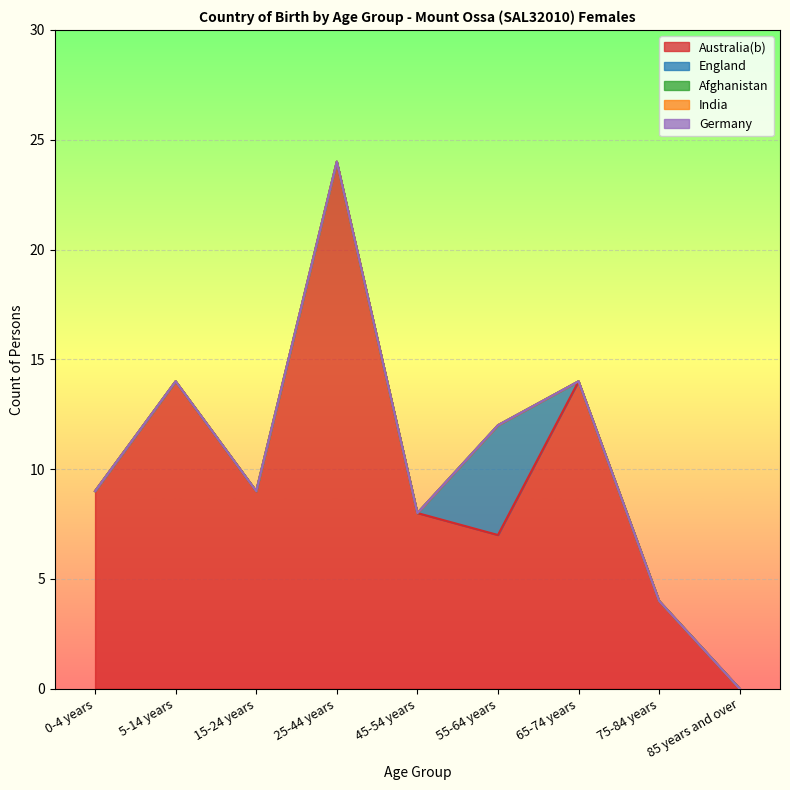

Which series has the largest range (max minus min)?

Australia(b)